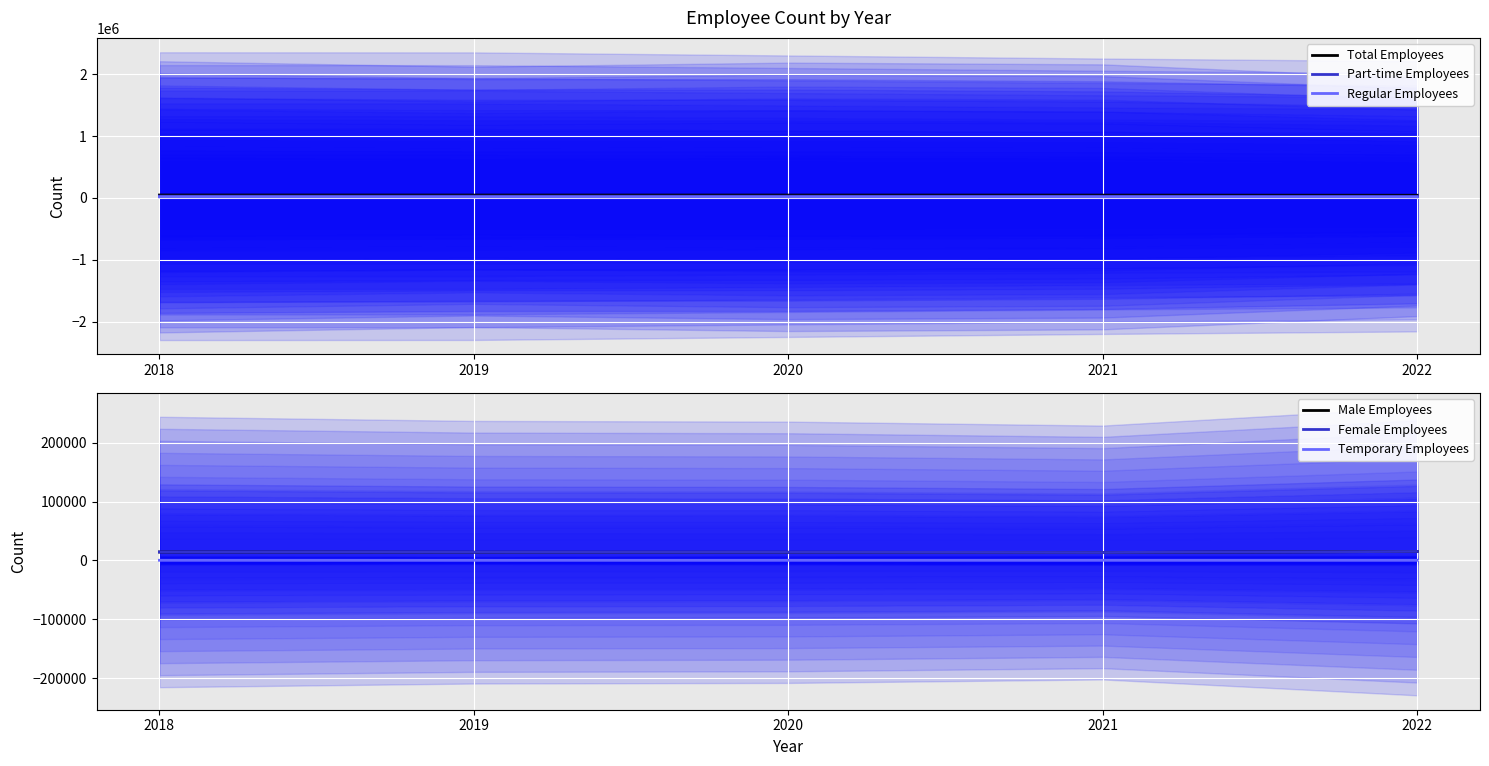

True or false: Part-time Employees and Regular Employees cross at least once.

False